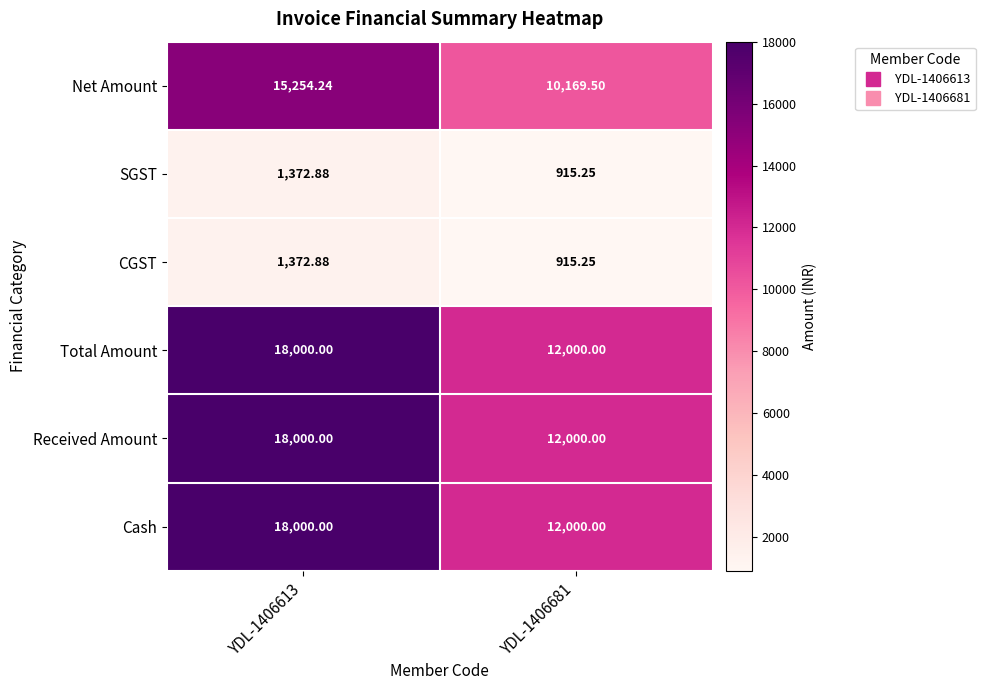

Is the value of SGST at YDL-1406613 greater than the value of Total Amount at YDL-1406613?

No